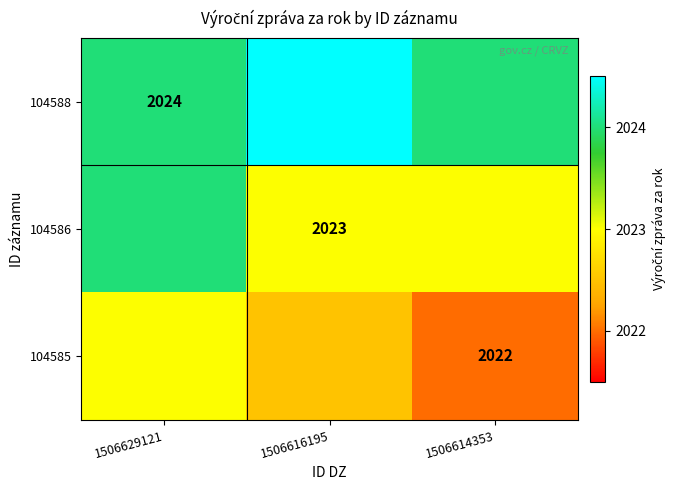

True or false: 104586 has a value of 2023.0 at 1506616195.

True